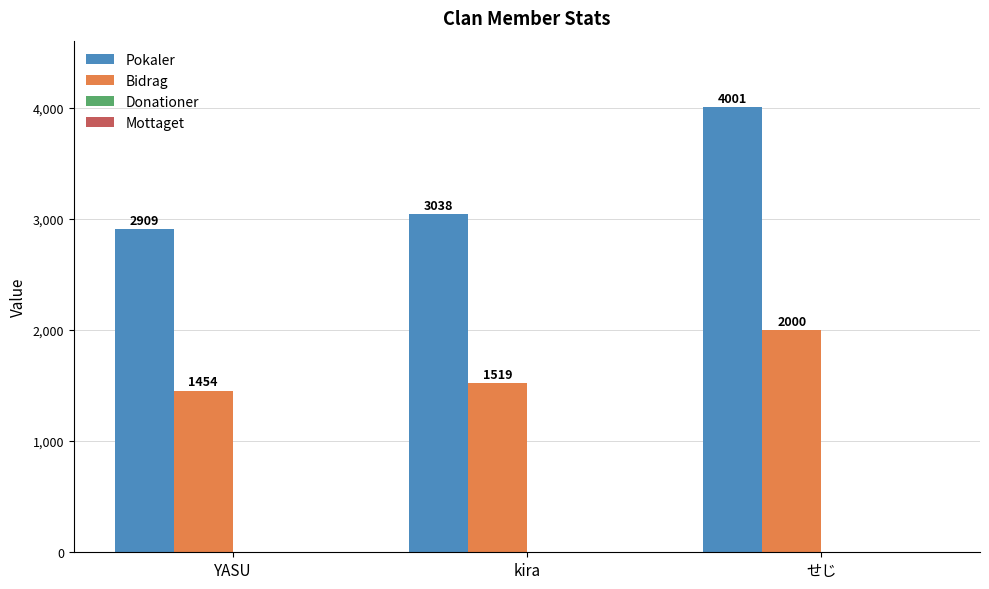

True or false: Pokaler has a value of 4001 at せじ.

True